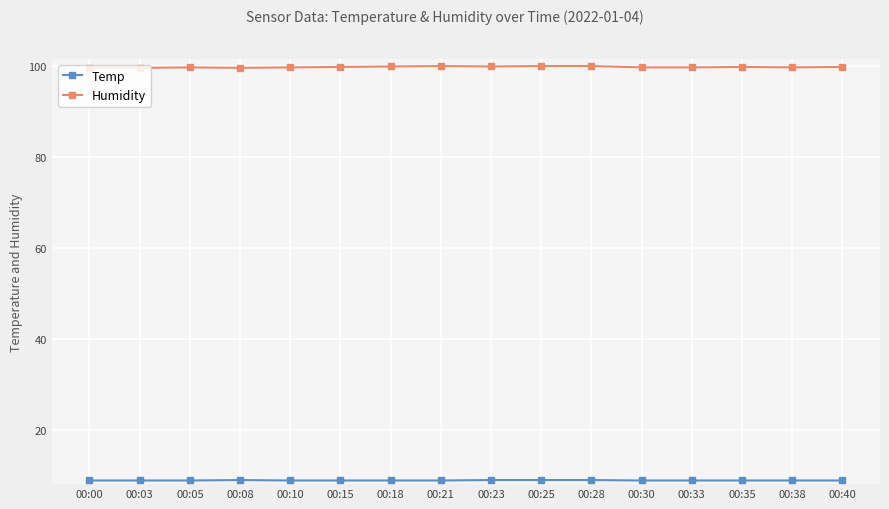

What is the spread (max minus min) of values at 00:05?

90.8